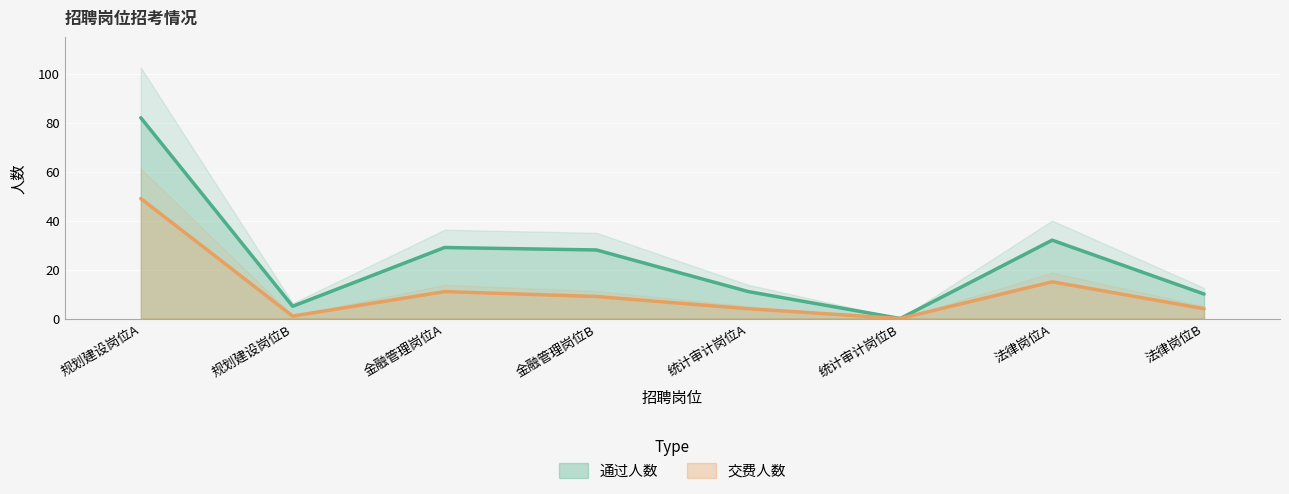

True or false: 交费人数 and 通过人数 intersect in this chart.

False